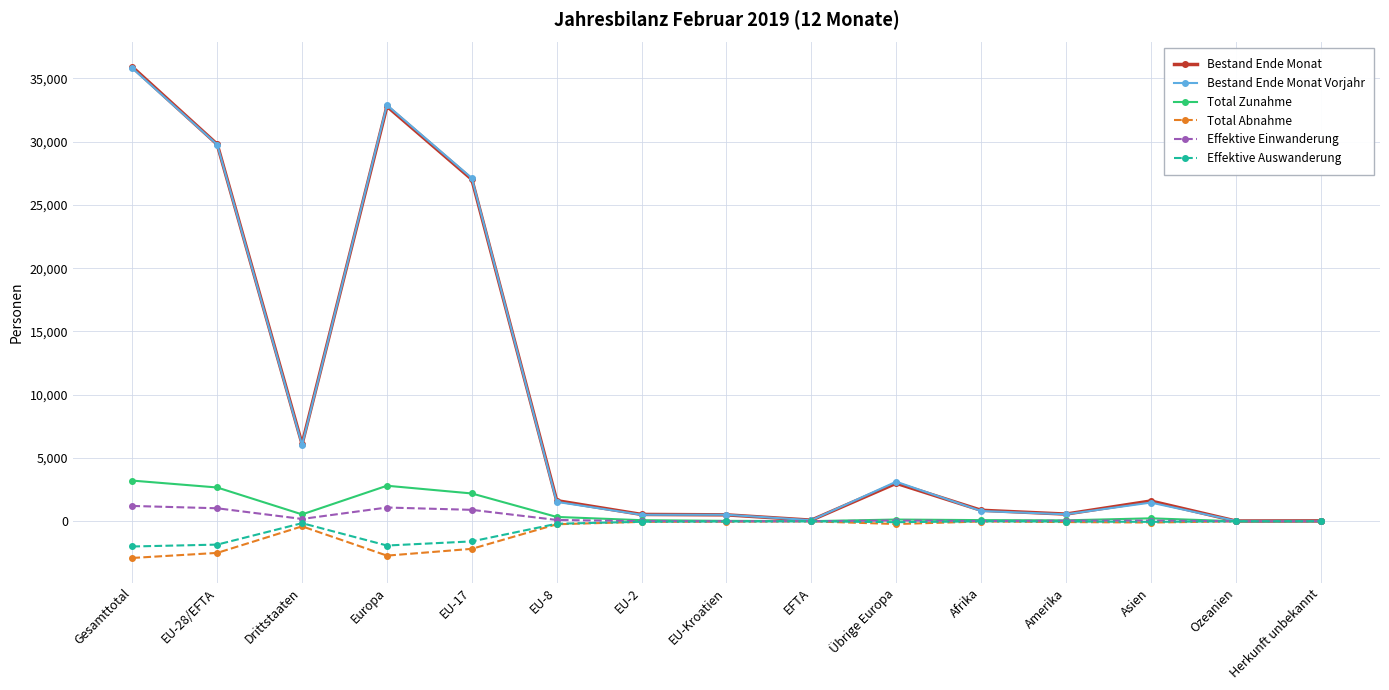

What value does the Bestand Ende Monat series have at EU-8, to the nearest 50?

1650